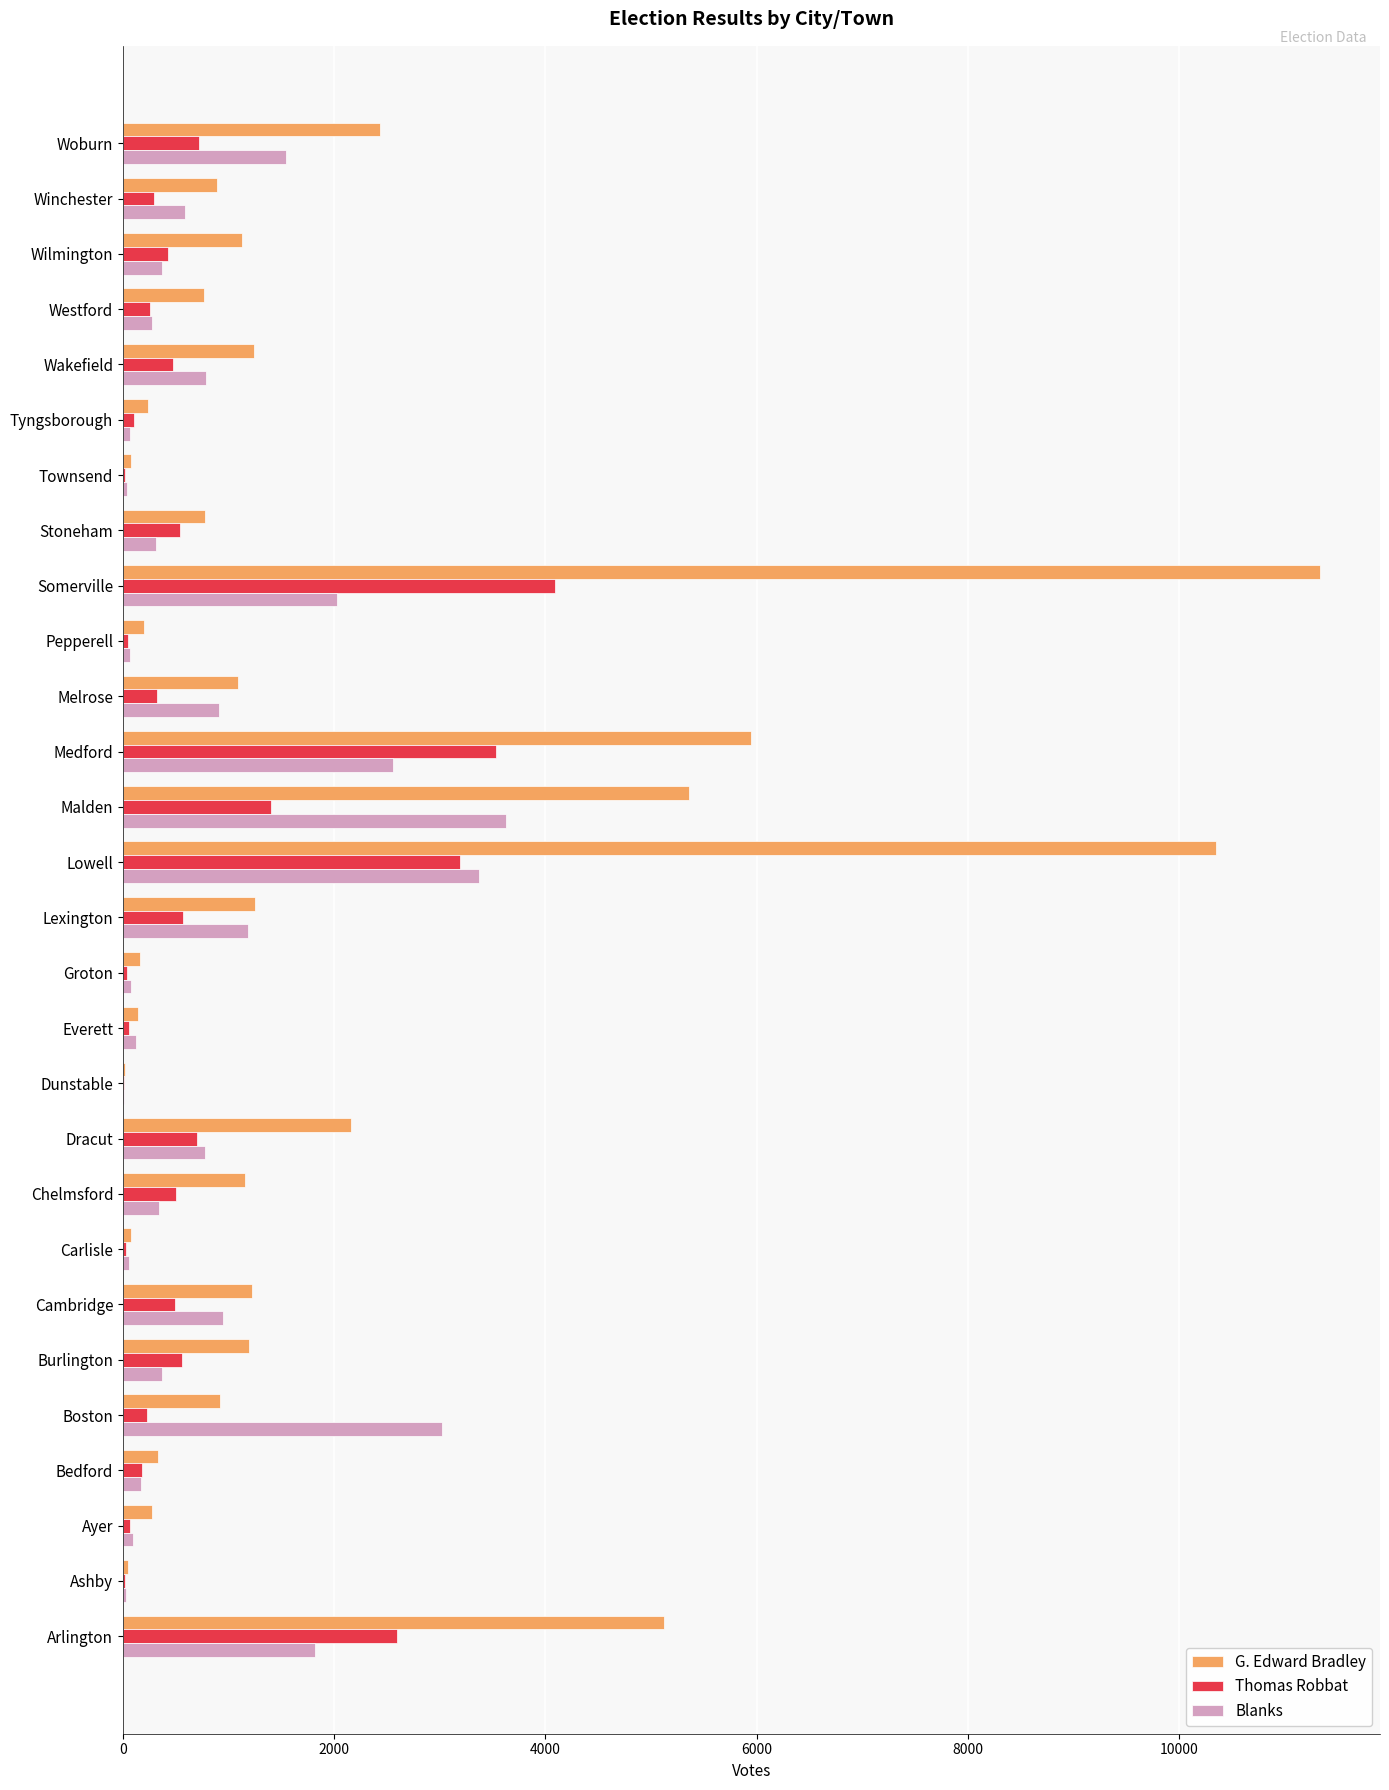

Which series has the widest spread of values?

G. Edward Bradley